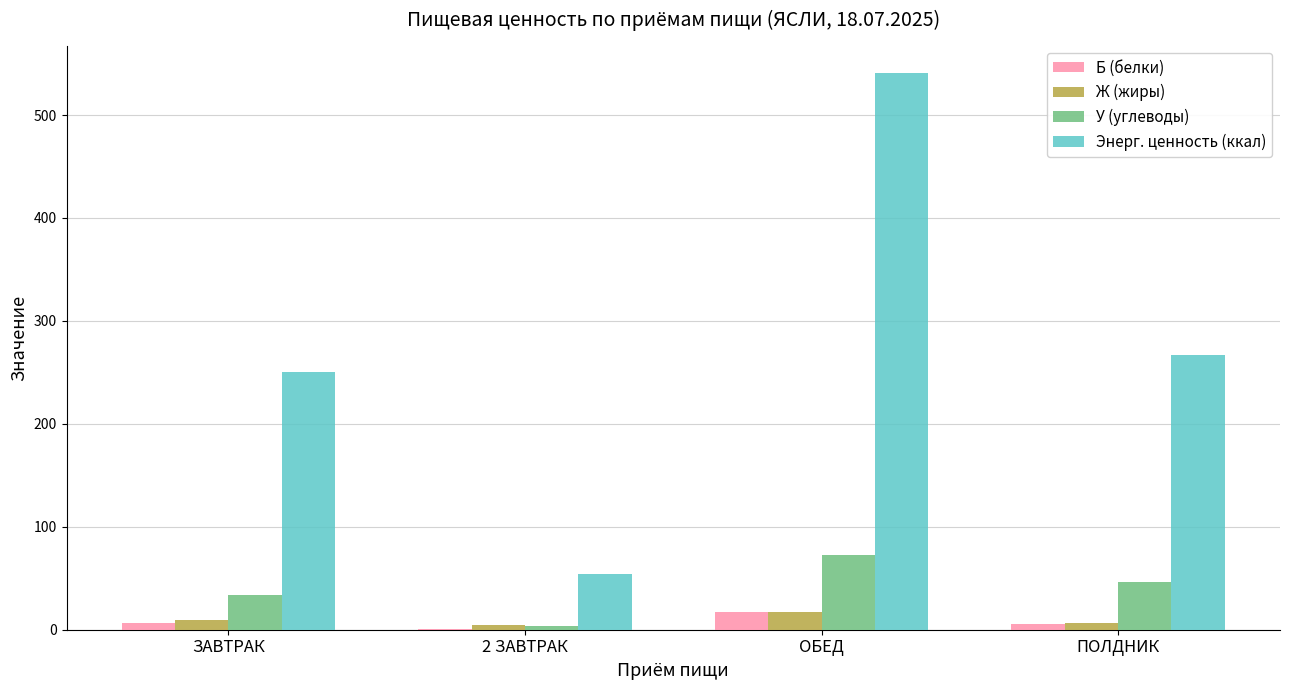

Are the bars horizontal?

No